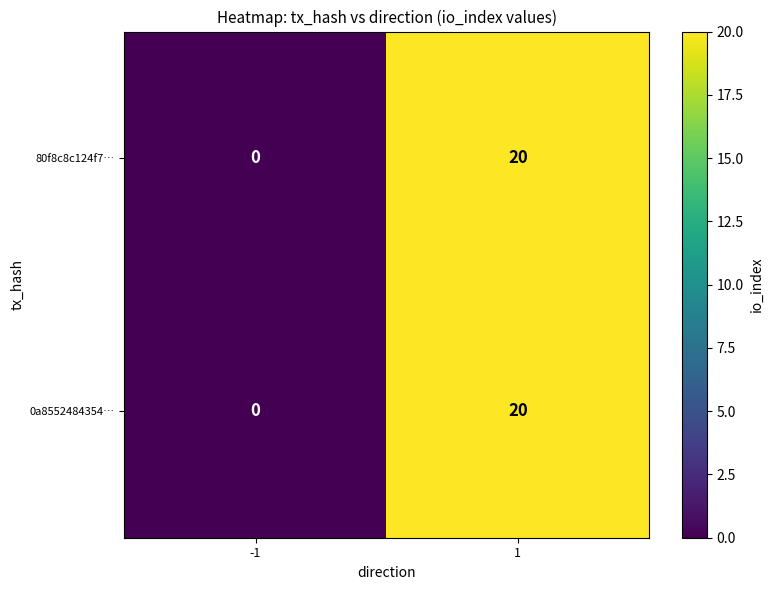

Read the 0a8552484354… value at 1, to the nearest 5.

20